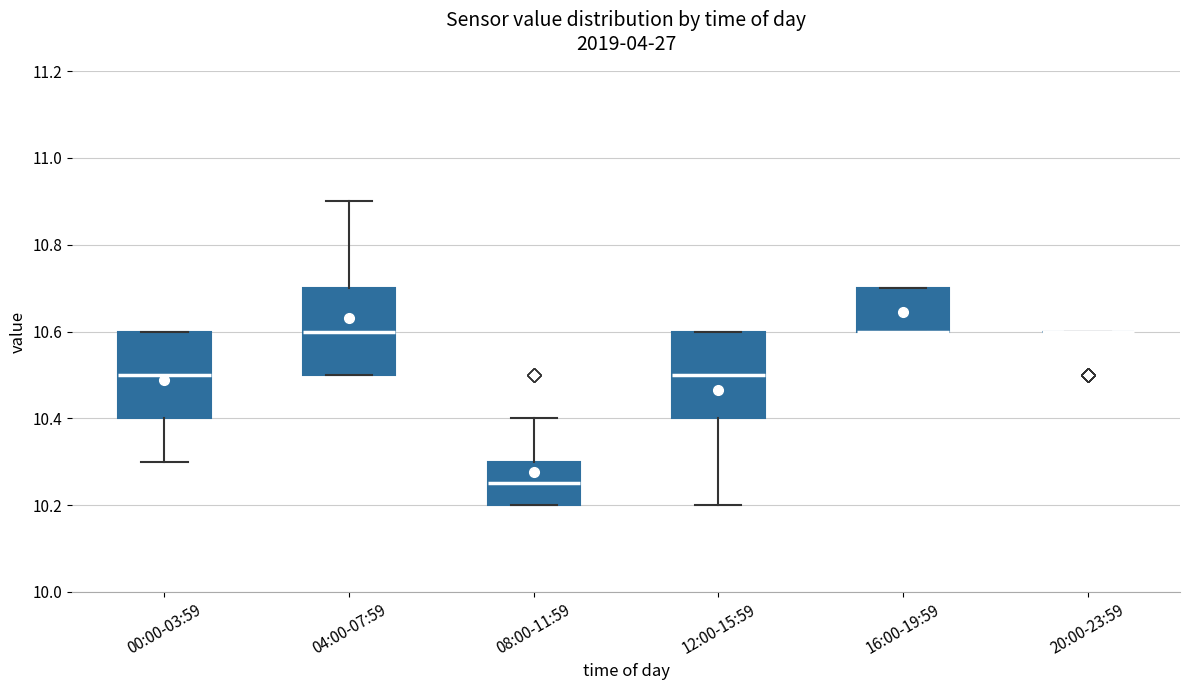

Where does the lower whisker of the box for 12:00-15:59 end on the y-axis? The values are not printed on the chart, so give them approximately, as read against the axis.

10.20